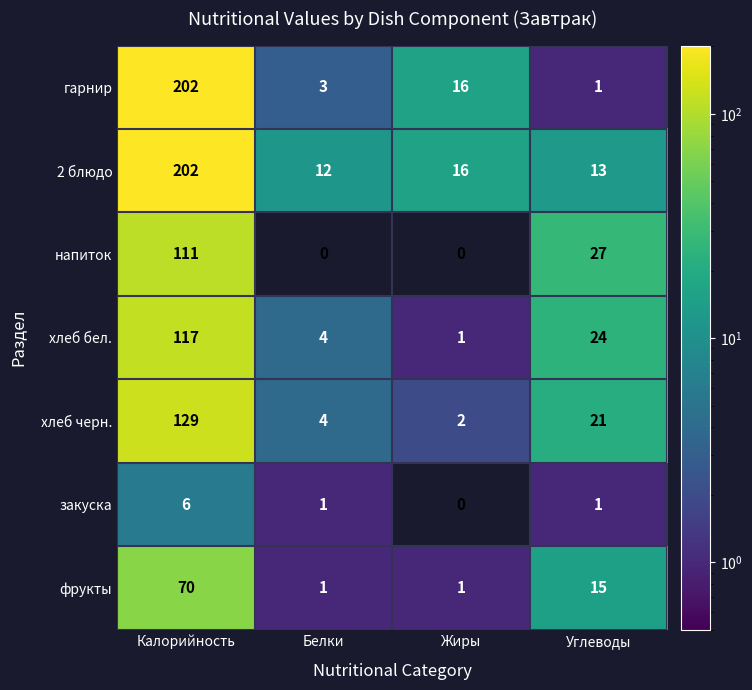

What is the spread (max minus min) of values at Калорийность?

196